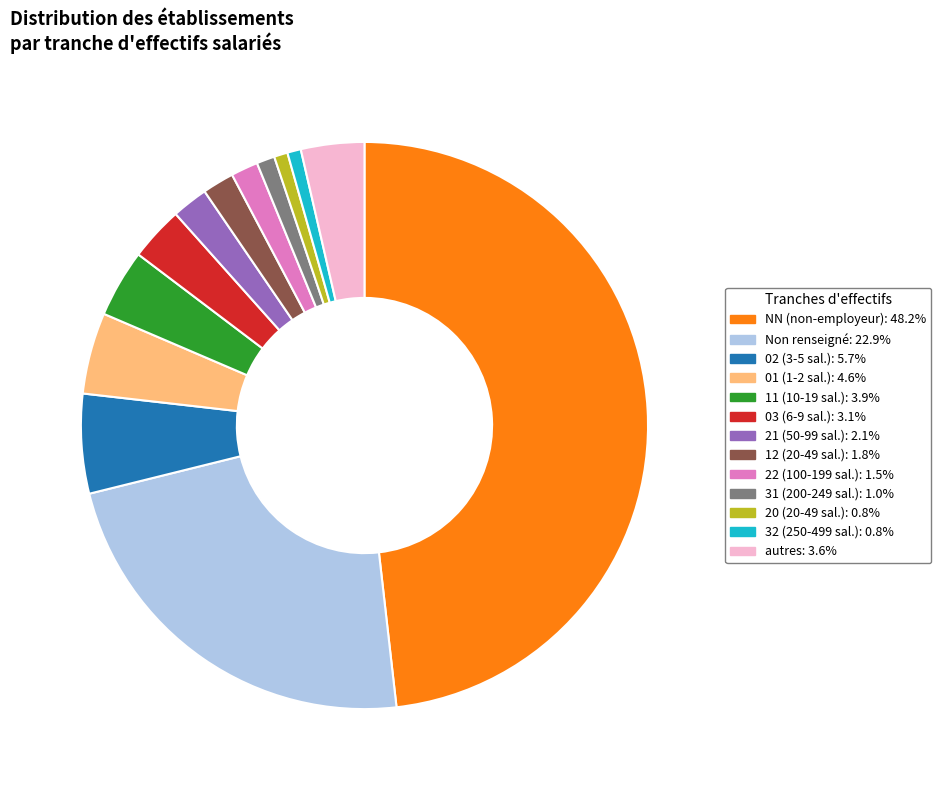

Does any single category account for the majority?

No